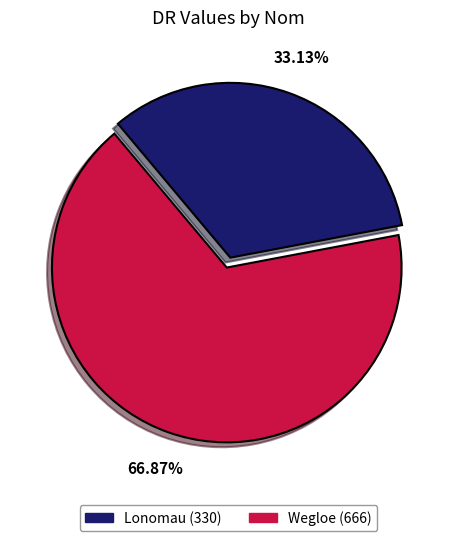

Is there any slice that represents more than half of the pie?

Yes